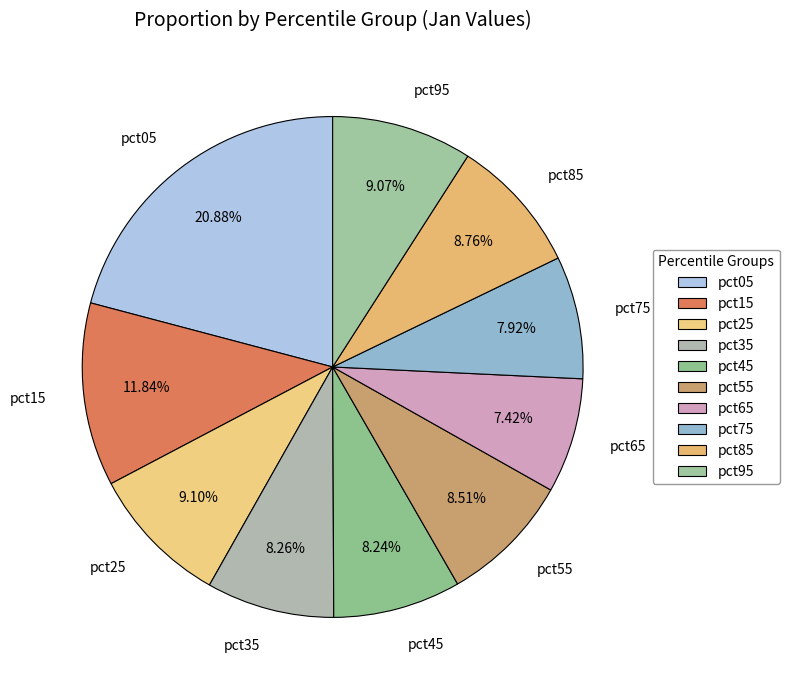

Do pct55 and pct45 together represent more than half of the pie?

No